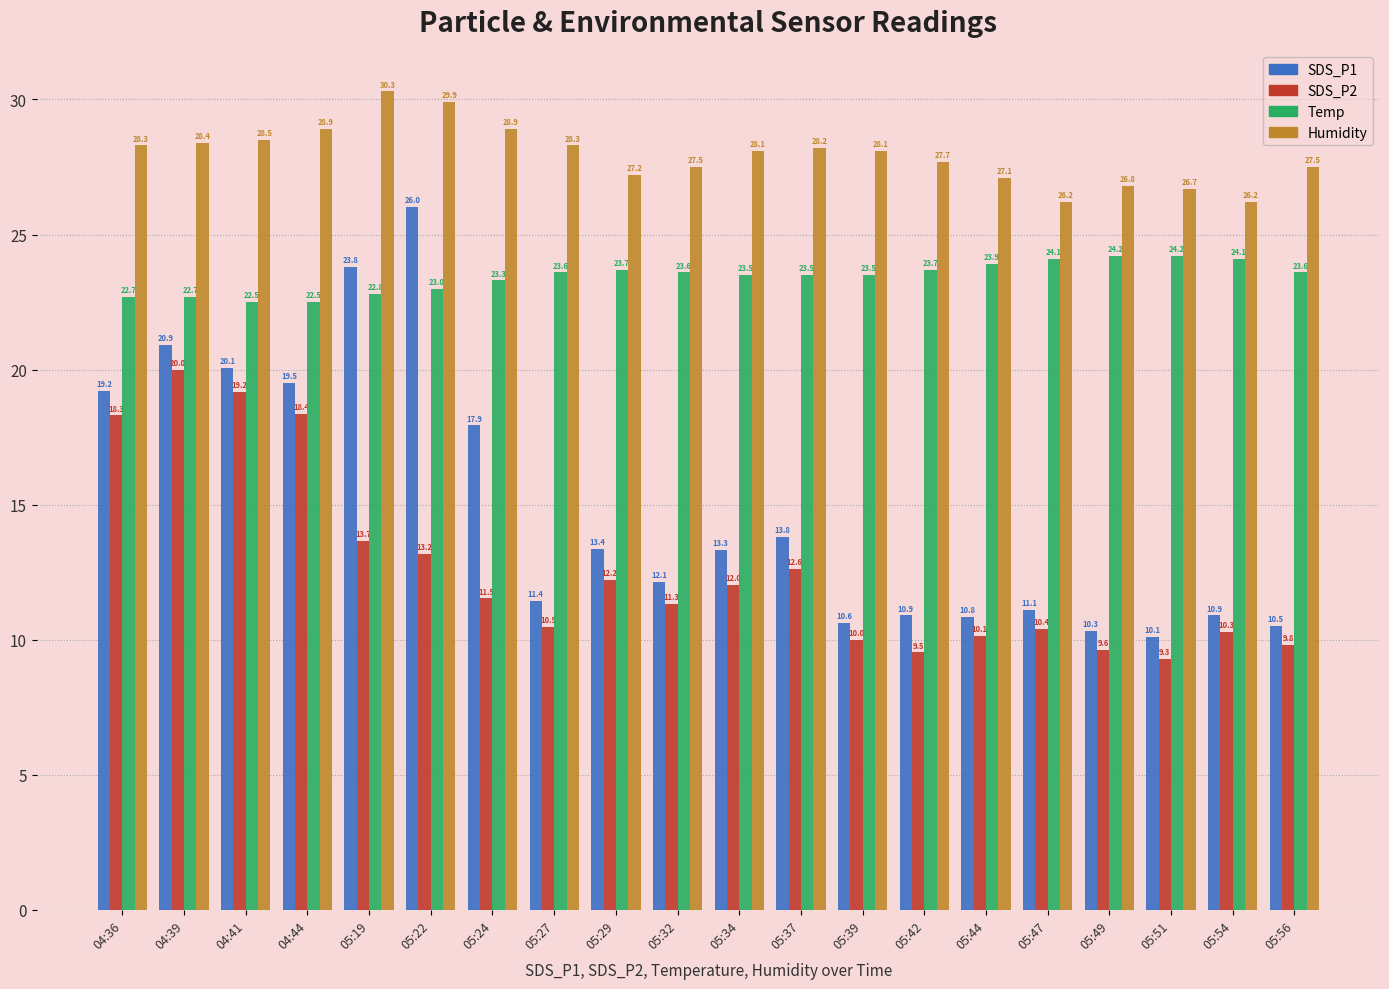

Which series has the widest spread of values?

SDS_P1